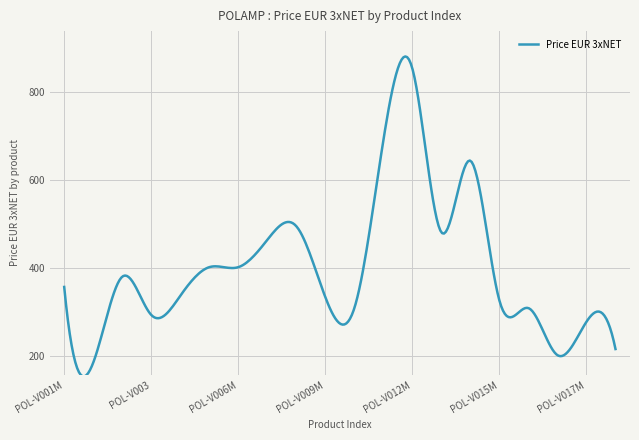

Does the chart have visible grid lines?

Yes